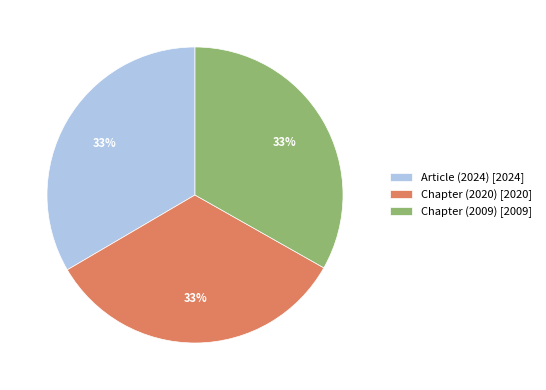

Approximately how many times larger is the value at Chapter (2020) compared to Article (2024)?

1.0